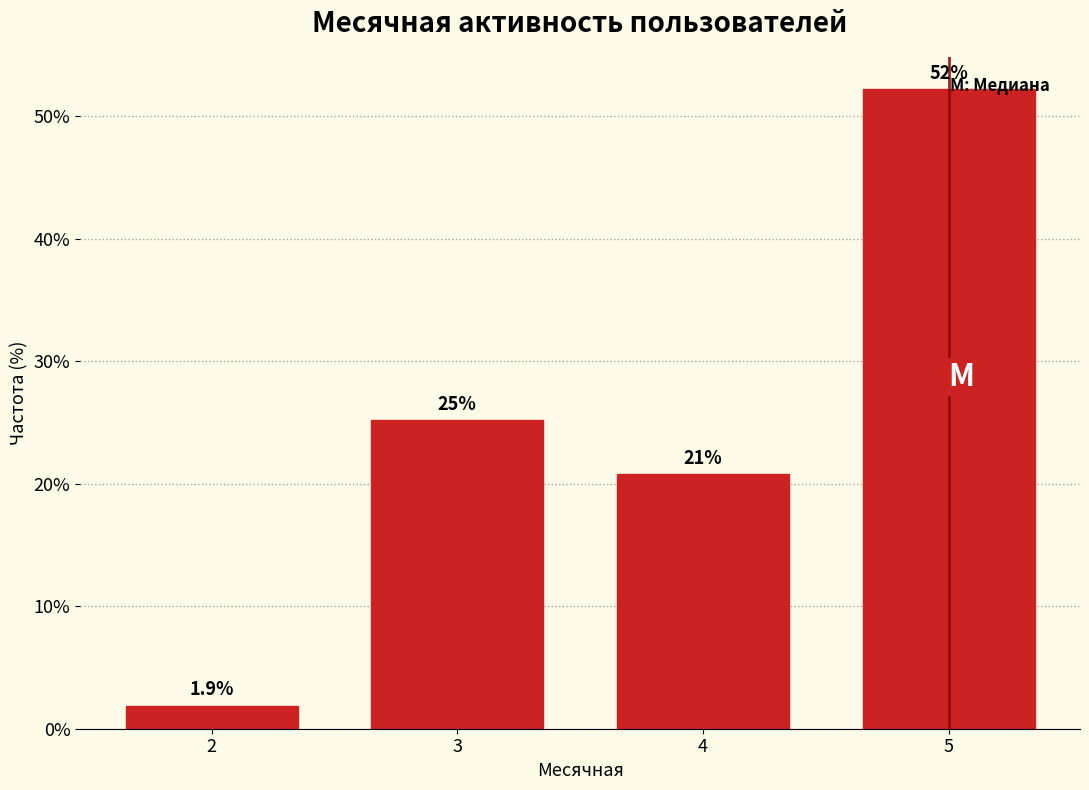

Reading left to right, extract all data points from this chart.

1.9	25.2	20.8	52.2